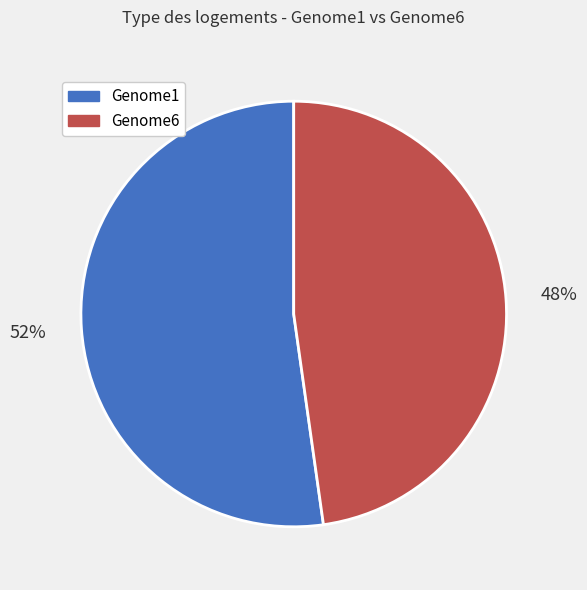

Does any single category account for the majority?

Yes